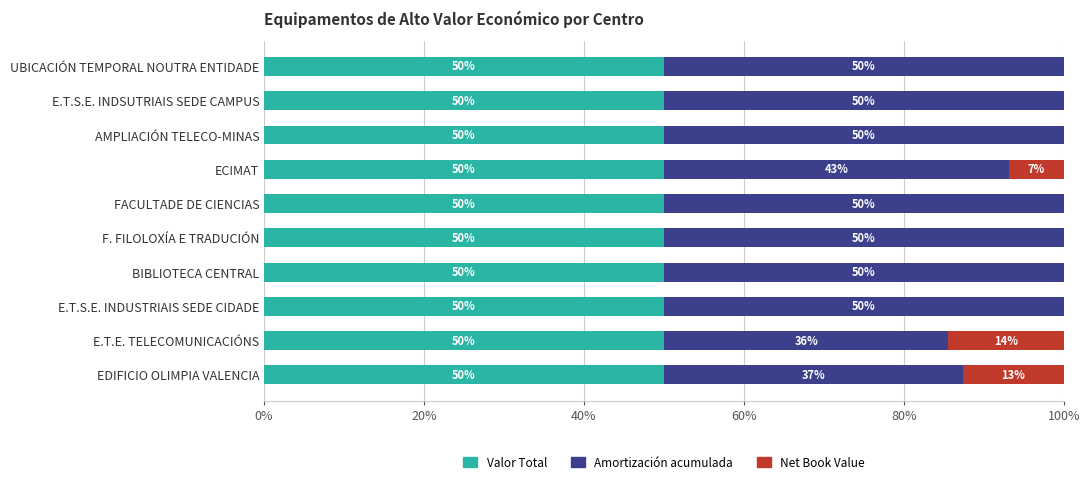

What is the highest value of the Valor Total series?

50.0